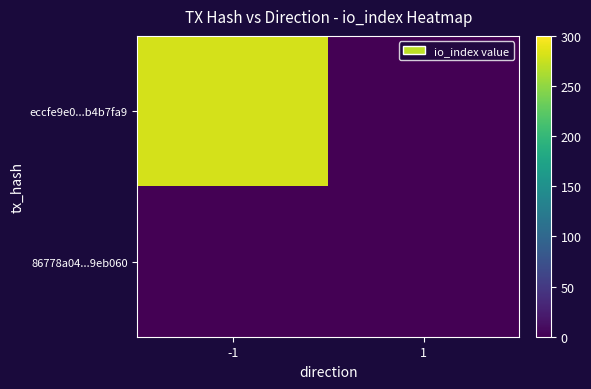

Reading right to left, transcribe all the data shown in this chart.

eccfe9e0...b4b7fa9: 1=0	-1=281
86778a04...9eb060: 1=0	-1=0